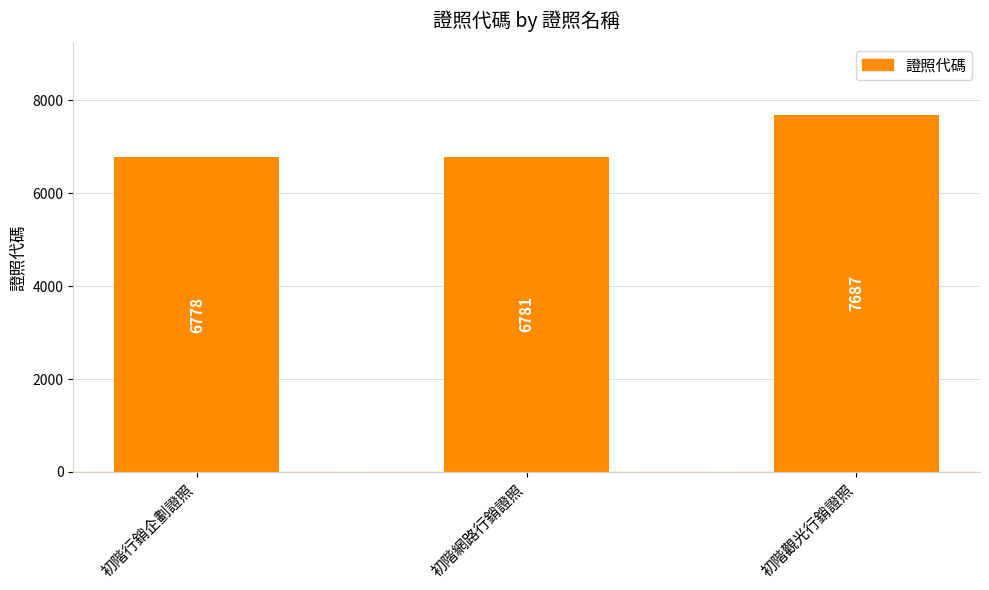

What is the difference between the values at 初階網路行銷證照 and 初階行銷企劃證照?

3